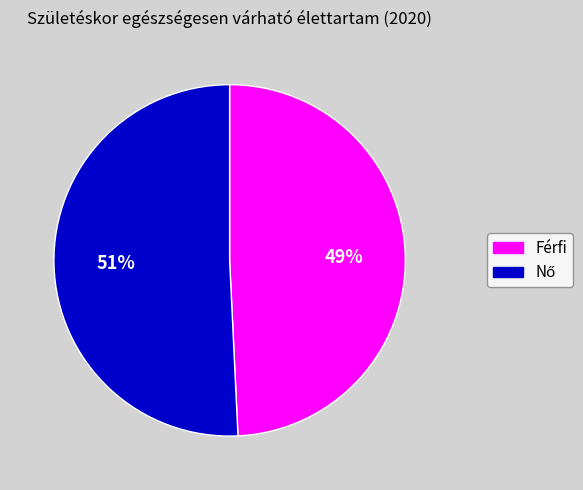

Is there a majority slice in this chart?

Yes